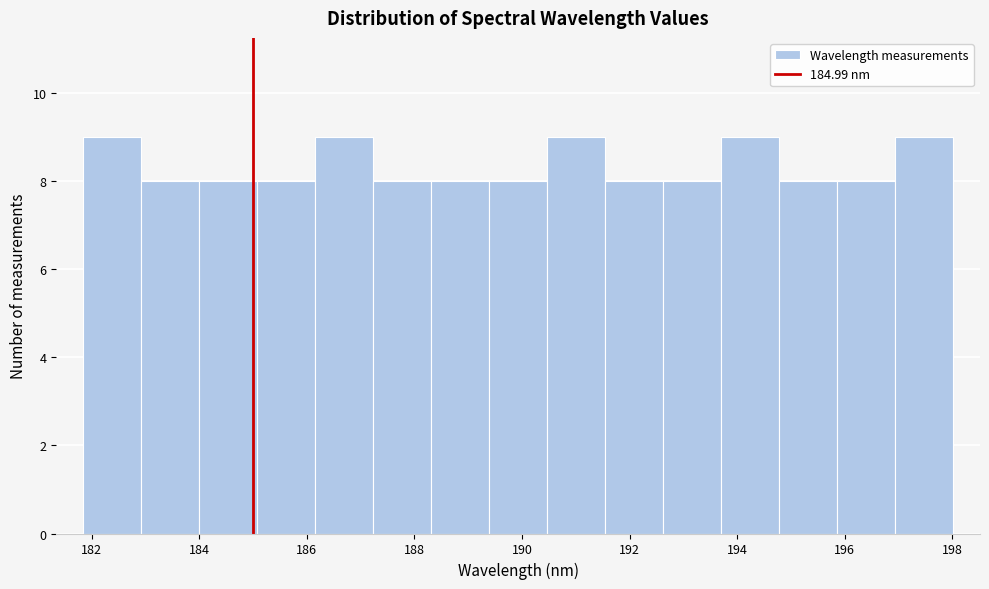

Reading left to right, list every bar in this chart as the range it spans on the x-axis followed by its height. Neither the bar edges nor the heights are printed on the chart, so give them approximately, as read against the axes.

181.8 to 183.0: 9
183.0 to 184.0: 8
184.0 to 185.0: 8
185.0 to 186.2: 8
186.2 to 187.2: 9
187.2 to 188.4: 8
188.4 to 189.4: 8
189.4 to 190.4: 8
190.4 to 191.6: 9
191.6 to 192.6: 8
192.6 to 193.8: 8
193.8 to 194.8: 9
194.8 to 195.8: 8
195.8 to 197.0: 8
197.0 to 198.0: 9